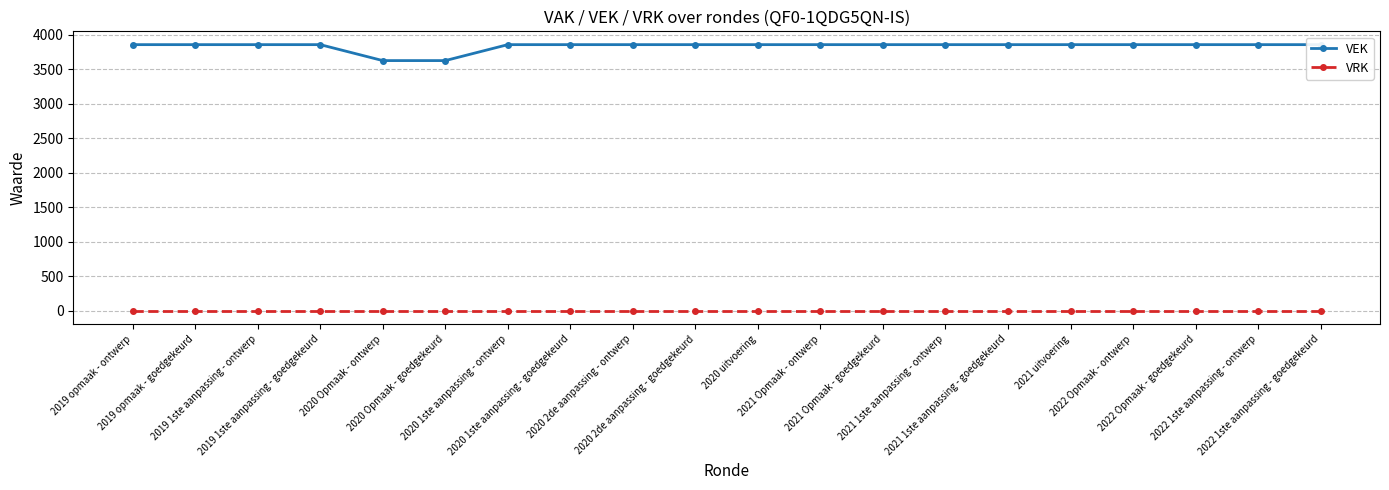

Rank the series by their maximum value, from lowest to highest.

VRK, VEK